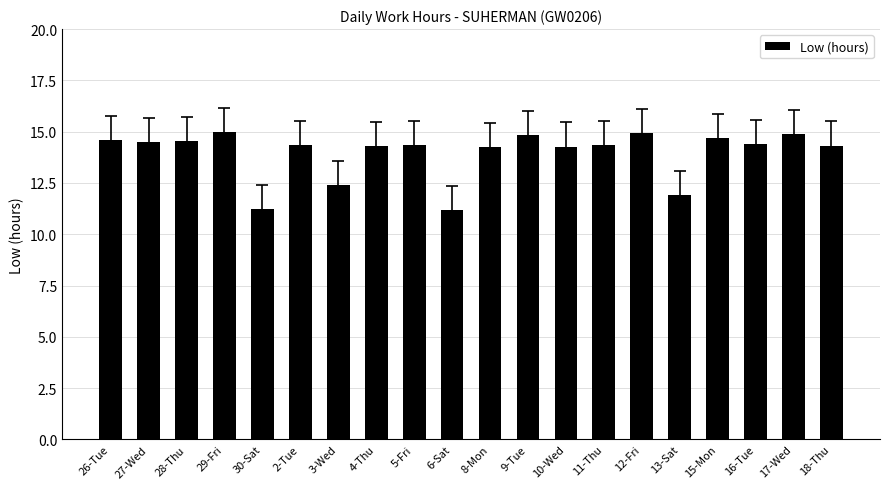

What is the greatest value displayed?

15.0